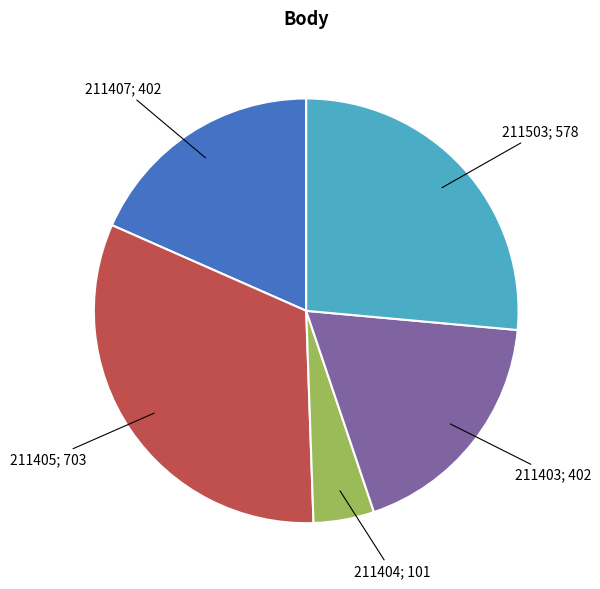

Is there any slice that represents more than half of the pie?

No